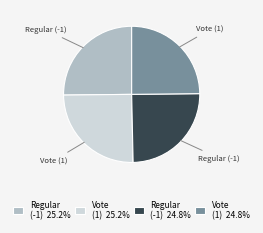

Is there any slice that represents more than half of the pie?

No